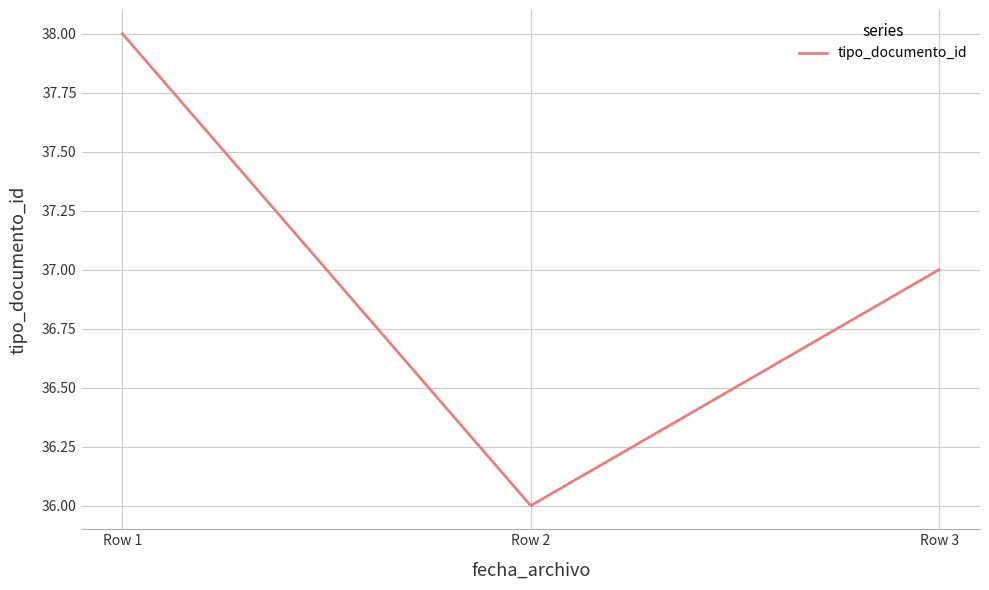

What is the difference between the values at Row 1 and Row 3?

1